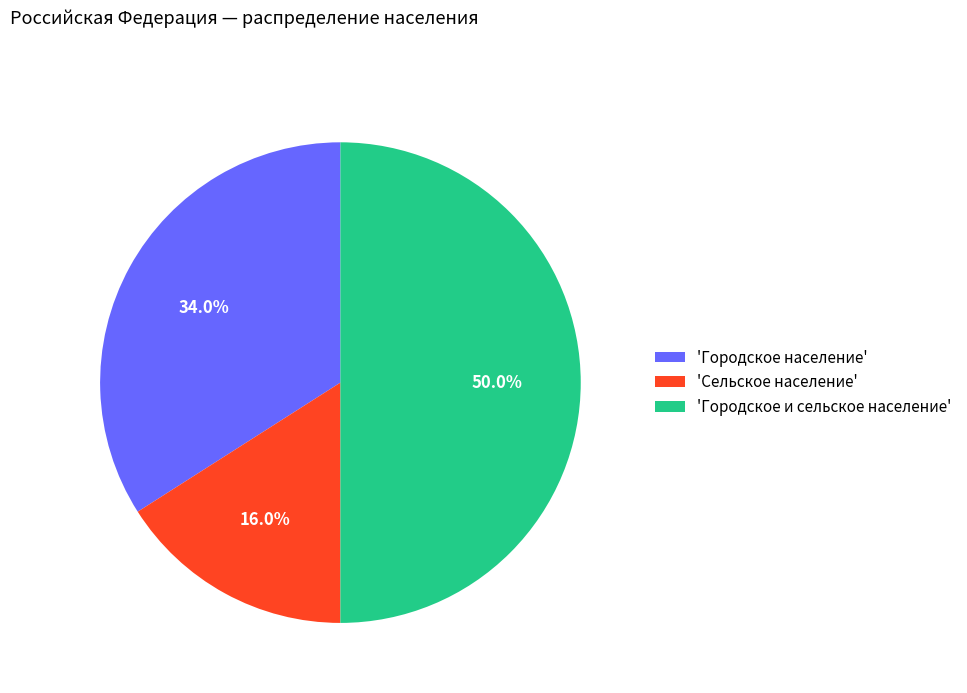

Is 'Городское население' the majority of the pie?

No